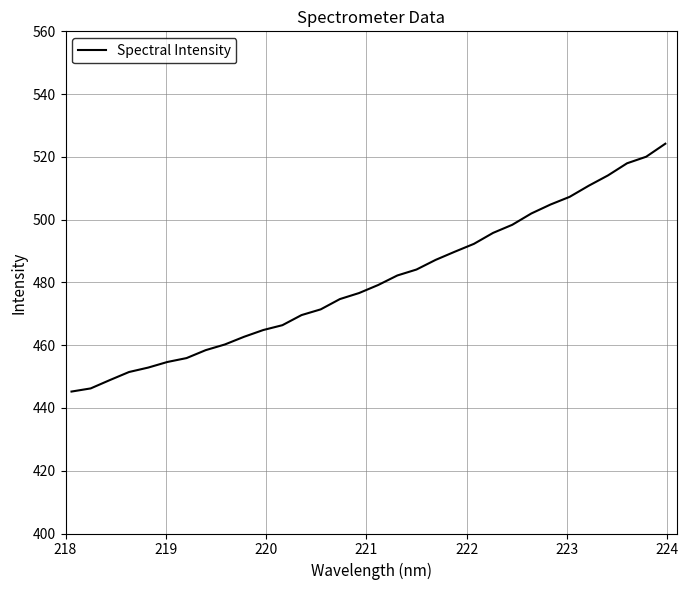

True or false: the data has more than 1 interior local peaks.

False